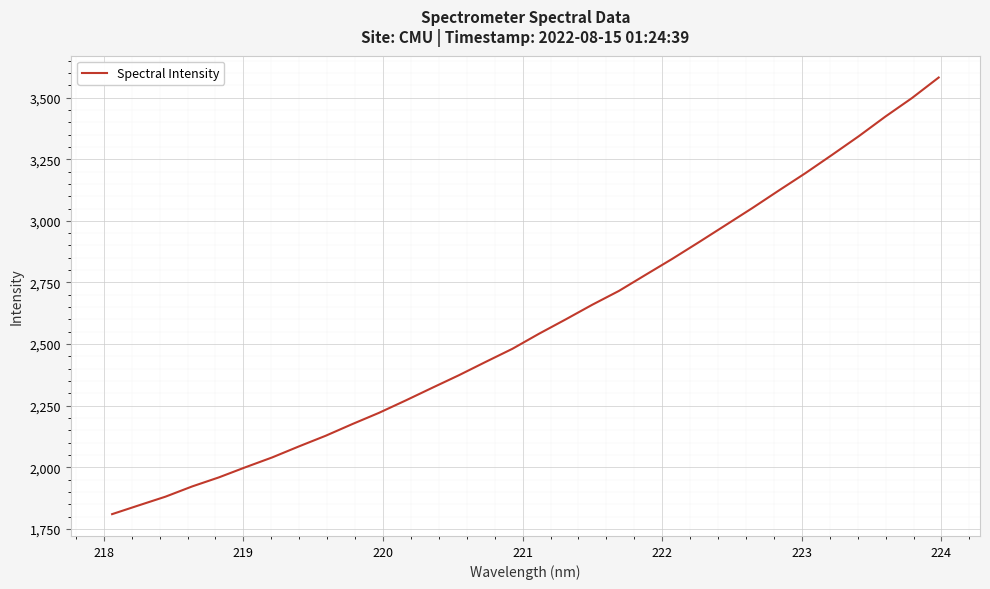

What is the difference between the maximum and minimum values?

1771.3